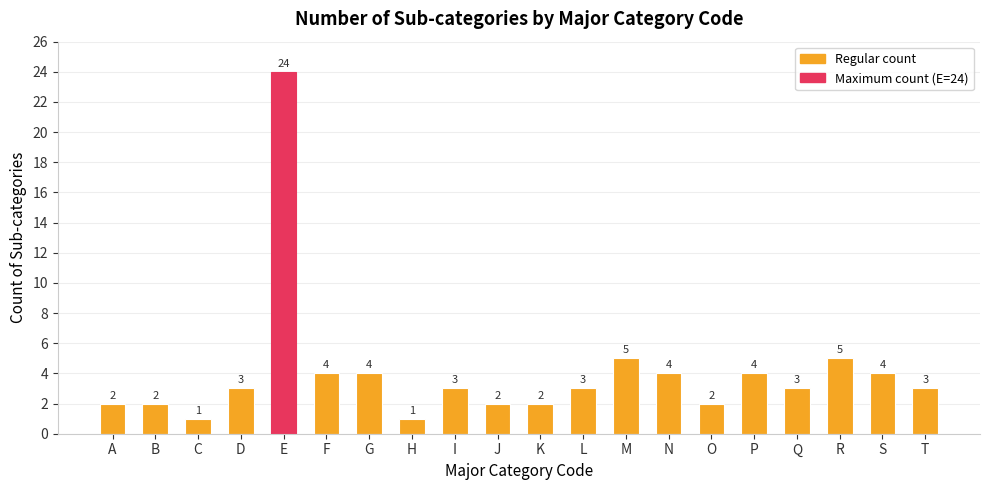

What is the value of the 1st bar from the left?

2